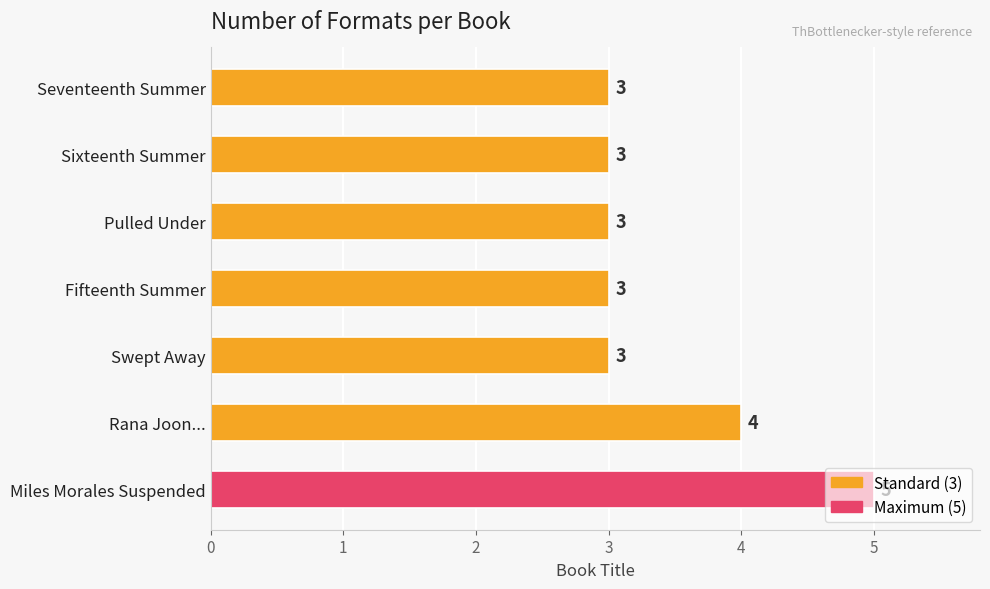

What is the minimum value shown in the chart?

3